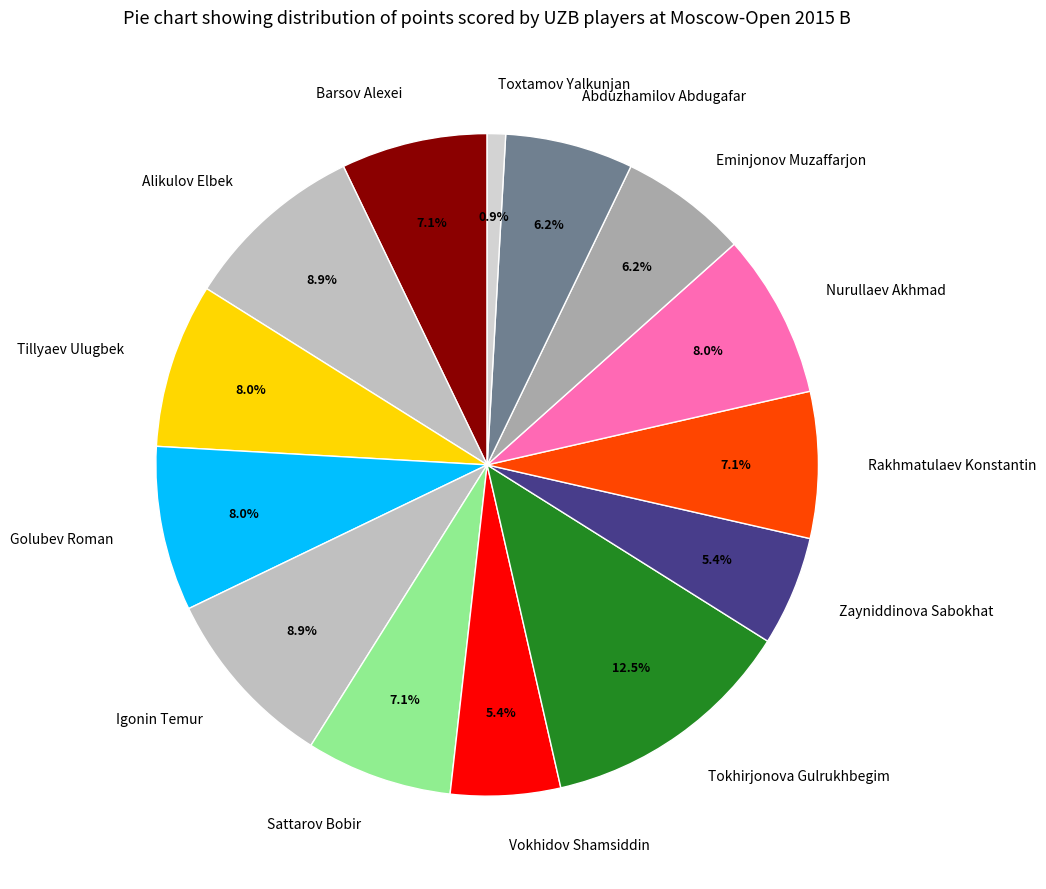

Count the number of slices in the pie.

14